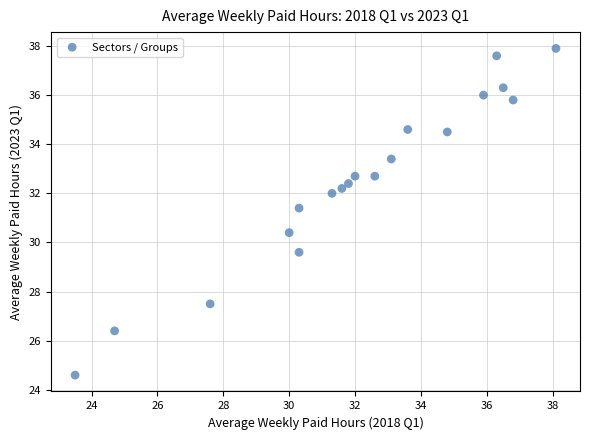

What is the range of X values (max minus min)?

14.6